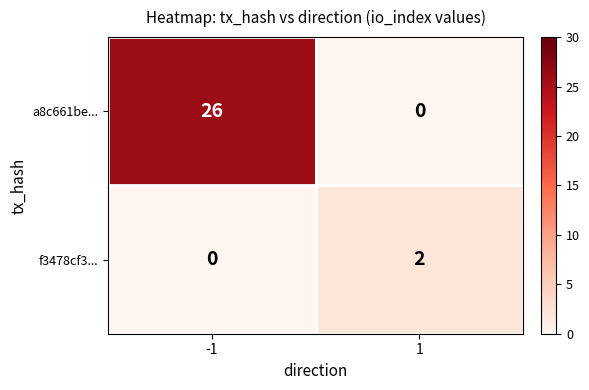

Is it true that f3478cf3... equals 3 at 1?

False